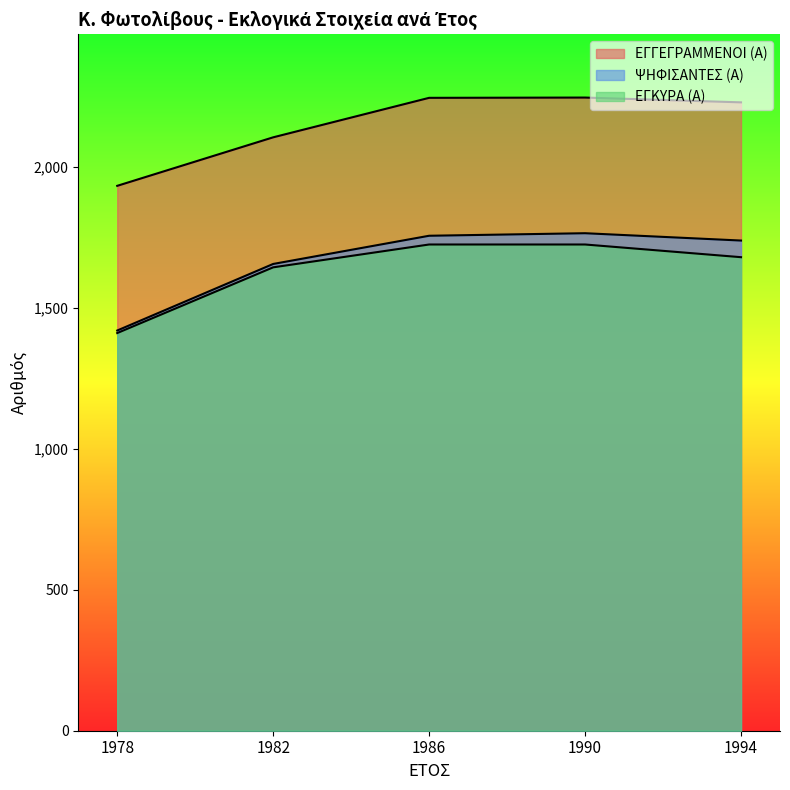

How many interior local peaks does the ΕΓΓΕΓΡΑΜΜΕΝΟΙ (Α) series have?

1